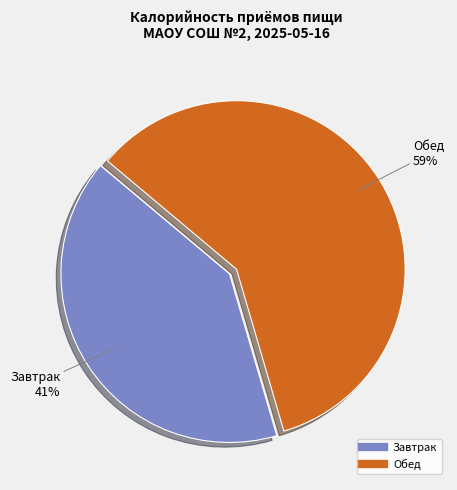

True or false: Обед accounts for 59% of the total.

True